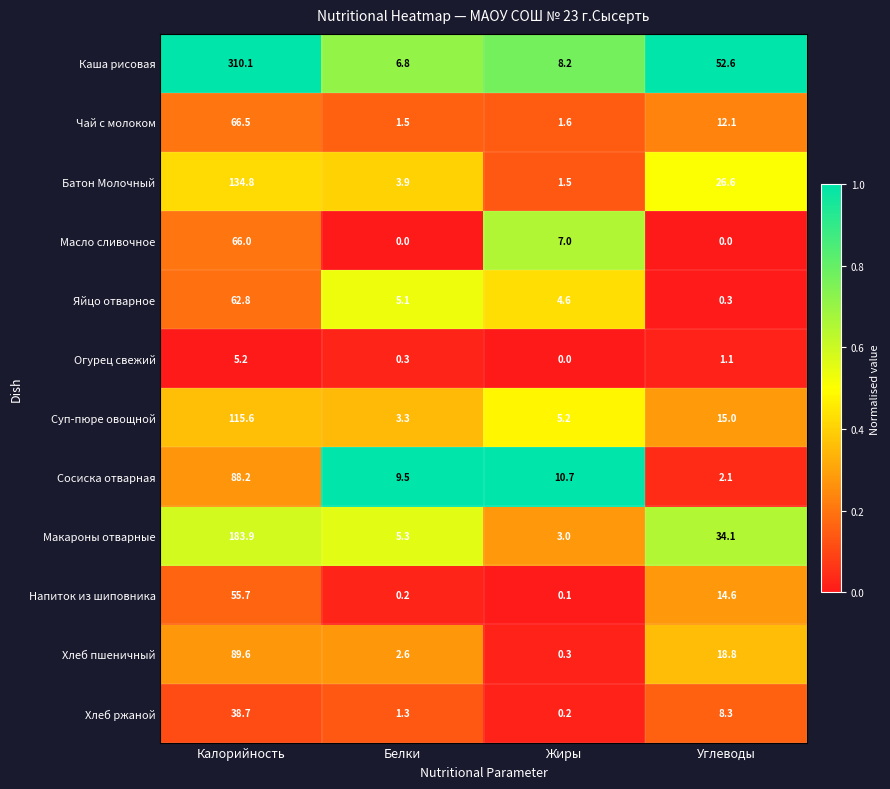

What is the difference between the Огурец свежий values at Калорийность and Жиры?

5.2